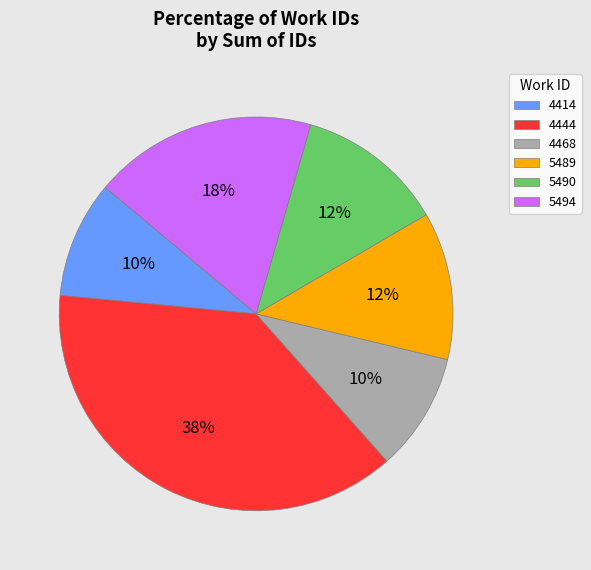

What percentage is the 4414 slice, to the nearest percent?

10%